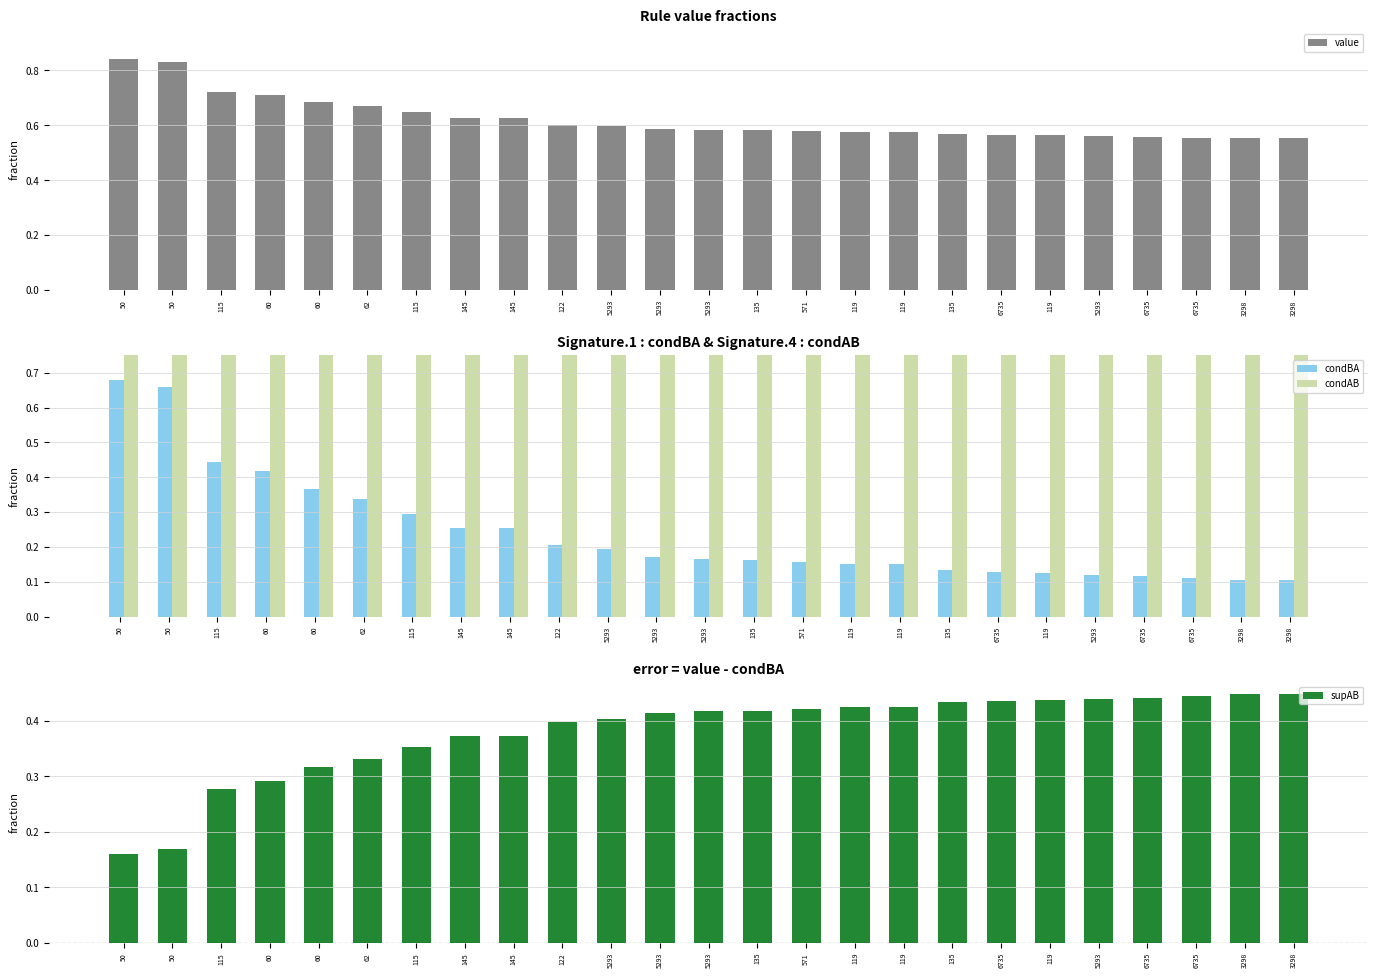

Reading right to left, what are all the values shown in this chart?

value: 0.6	0.6	0.6	0.6	0.6	0.6	0.6	0.6	0.6	0.6	0.6	0.6	0.6	0.6	0.6	0.6	0.6	0.6	0.6	0.7	0.7	0.7	0.7	0.8	0.8
condBA: 0.1	0.1	0.1	0.1	0.1	0.1	0.1	0.1	0.2	0.2	0.2	0.2	0.2	0.2	0.2	0.2	0.3	0.3	0.3	0.3	0.4	0.4	0.4	0.7	0.7
condAB: 1.0	1.0	1.0	1.0	1.0	1.0	1.0	1.0	1.0	1.0	1.0	1.0	1.0	1.0	1.0	1.0	1.0	1.0	1.0	1.0	1.0	1.0	1.0	1.0	1.0
supAB: 0.4	0.4	0.4	0.4	0.4	0.4	0.4	0.4	0.4	0.4	0.4	0.4	0.4	0.4	0.4	0.4	0.4	0.4	0.4	0.3	0.3	0.3	0.3	0.2	0.2